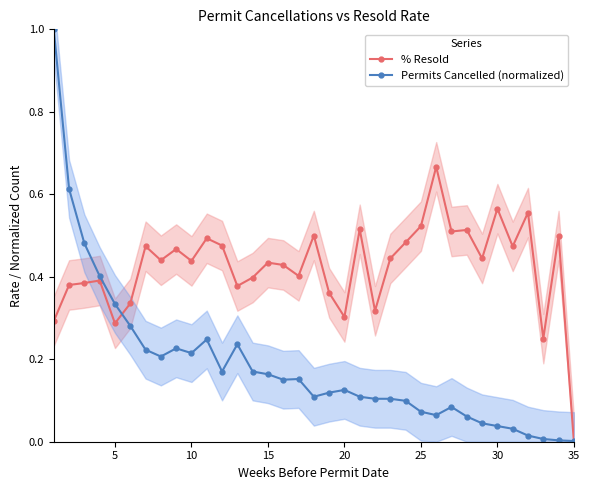

Reading right to left, extract all data points from this chart.

% Resold: 0.0	0.5	0.2	0.6	0.5	0.6	0.4	0.5	0.5	0.7	0.5	0.5	0.4	0.3	0.5	0.3	0.4	0.5	0.4	0.4	0.4	0.4	0.4	0.5	0.5	0.4	0.5	0.4	0.5	0.3	0.3	0.4	0.4	0.4	0.3
Permits Cancelled (normalized): 0.0	0.0	0.0	0.0	0.0	0.0	0.0	0.1	0.1	0.1	0.1	0.1	0.1	0.1	0.1	0.1	0.1	0.1	0.2	0.2	0.2	0.2	0.2	0.2	0.2	0.2	0.2	0.2	0.2	0.3	0.3	0.4	0.5	0.6	1.0